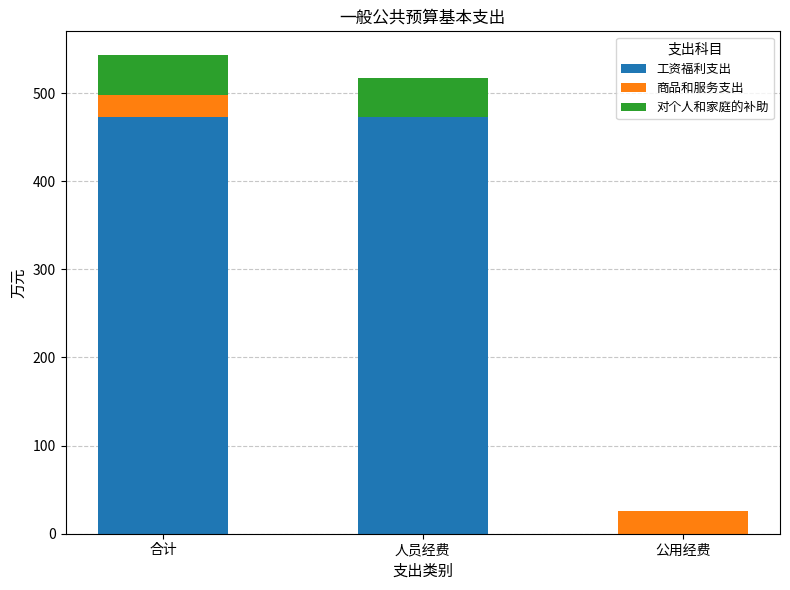

The value of 工资福利支出 at 人员经费 is 472.6. True or false?

True